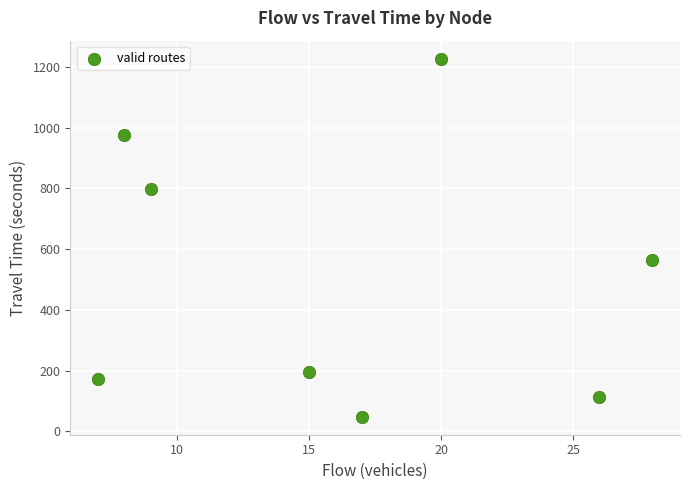

What is the average X value?

16